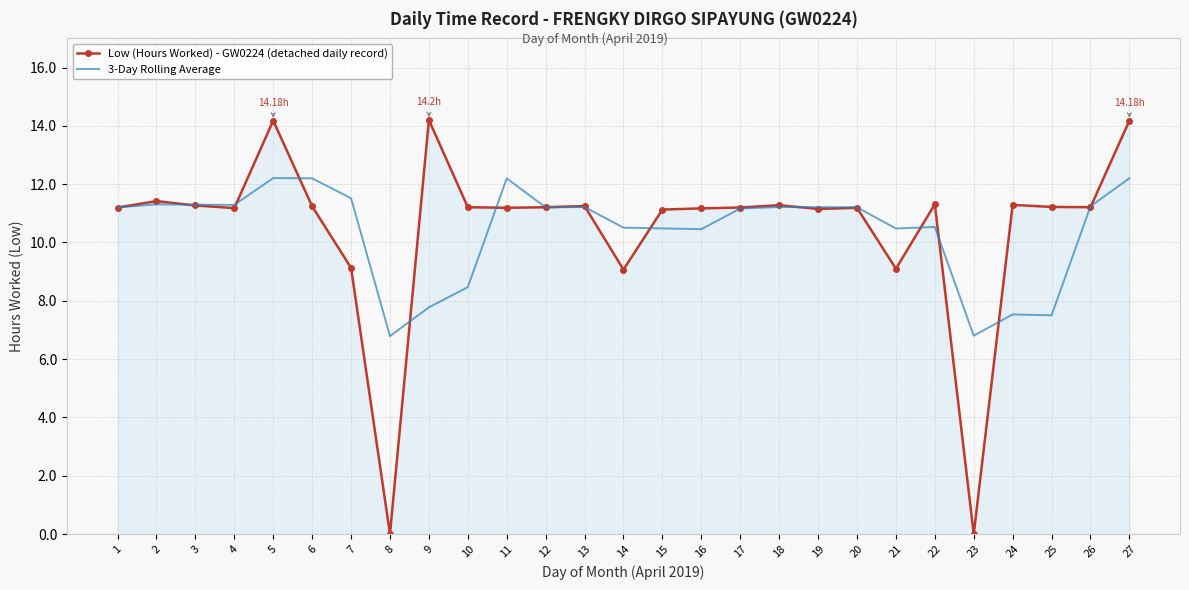

Rank the series by their maximum value, from lowest to highest.

3-Day Rolling Average, Low (Hours Worked) - GW0224 (detached daily record)